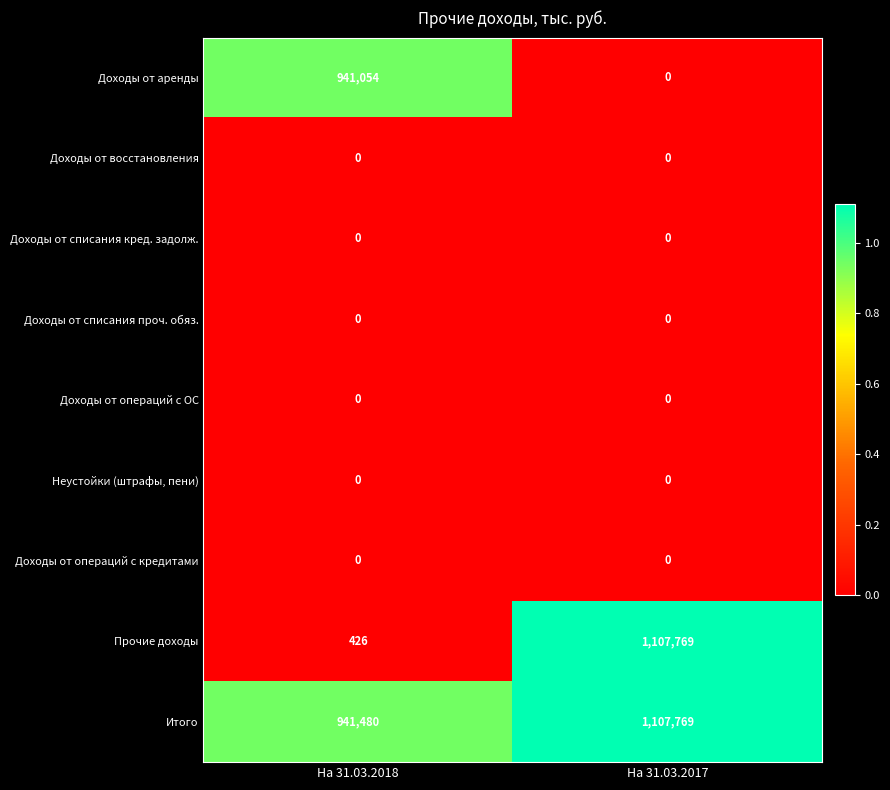

What is the maximum value shown in the chart?

1107769